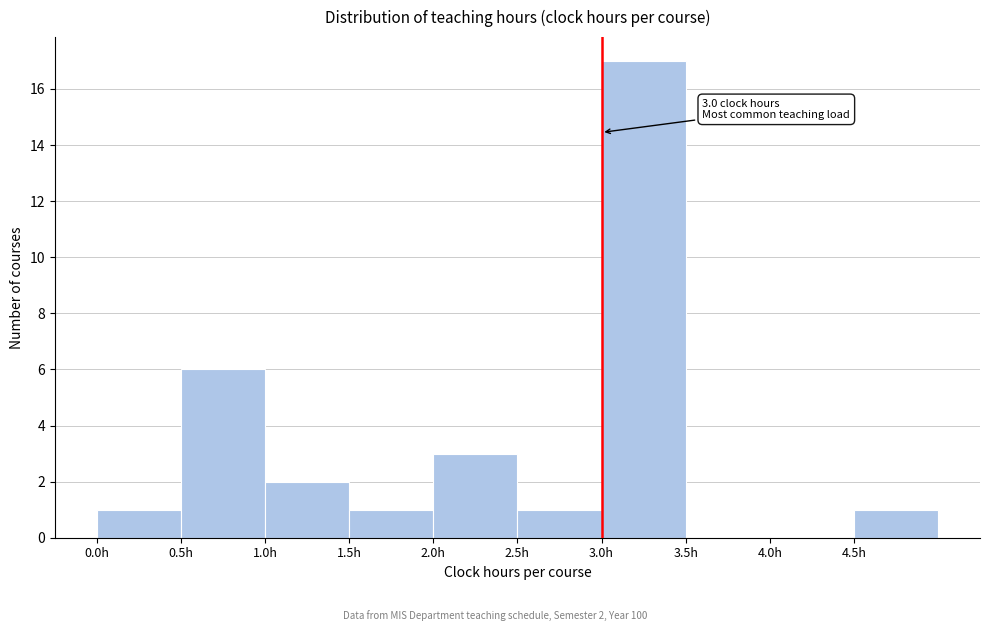

Over which range of the x-axis is the bar tallest?

3.0 to 3.5